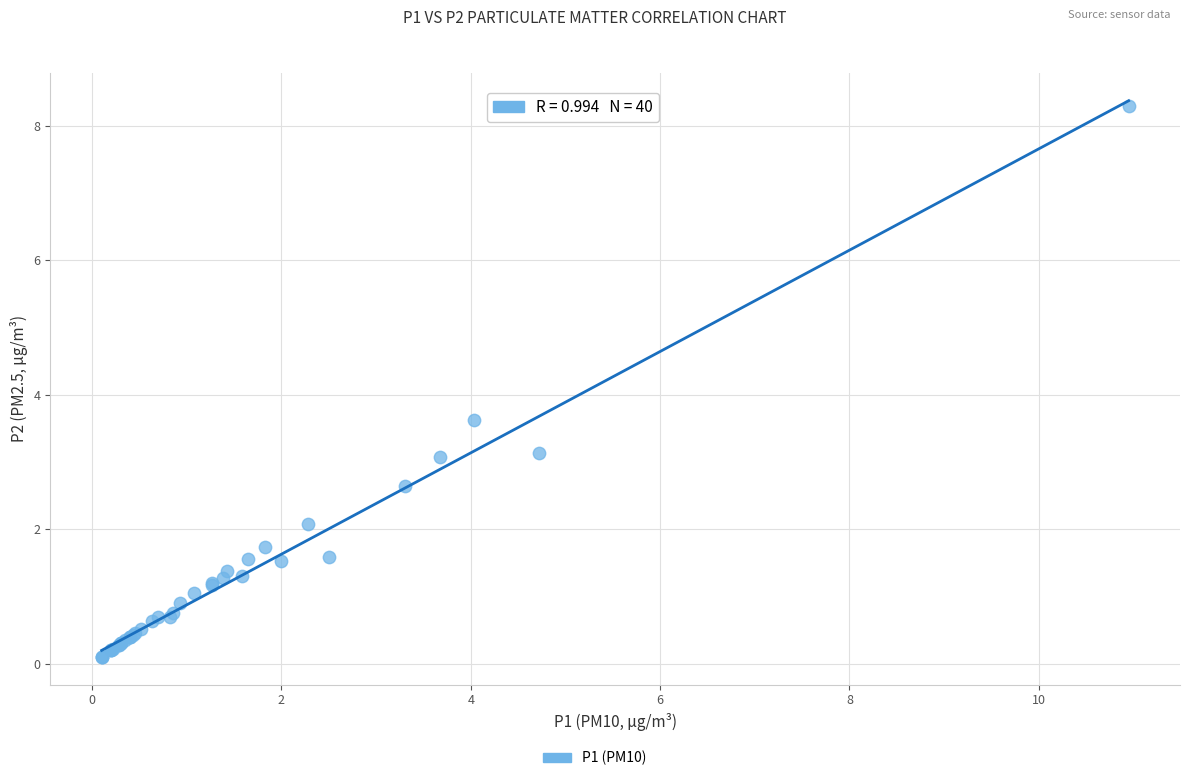

What Y value in the scatter plot is closest to 4?

3.6